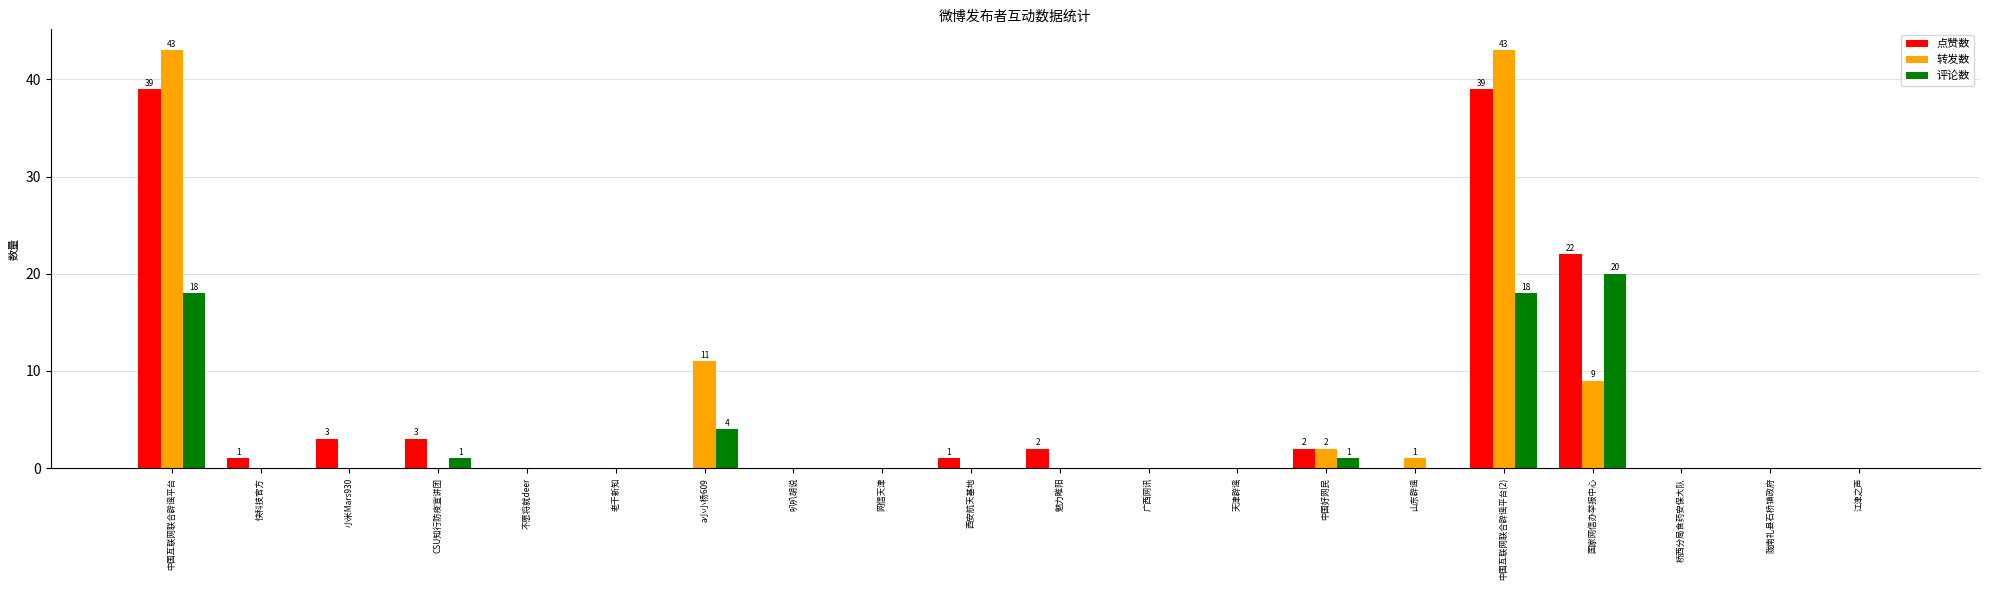

What is the greatest value displayed?

43